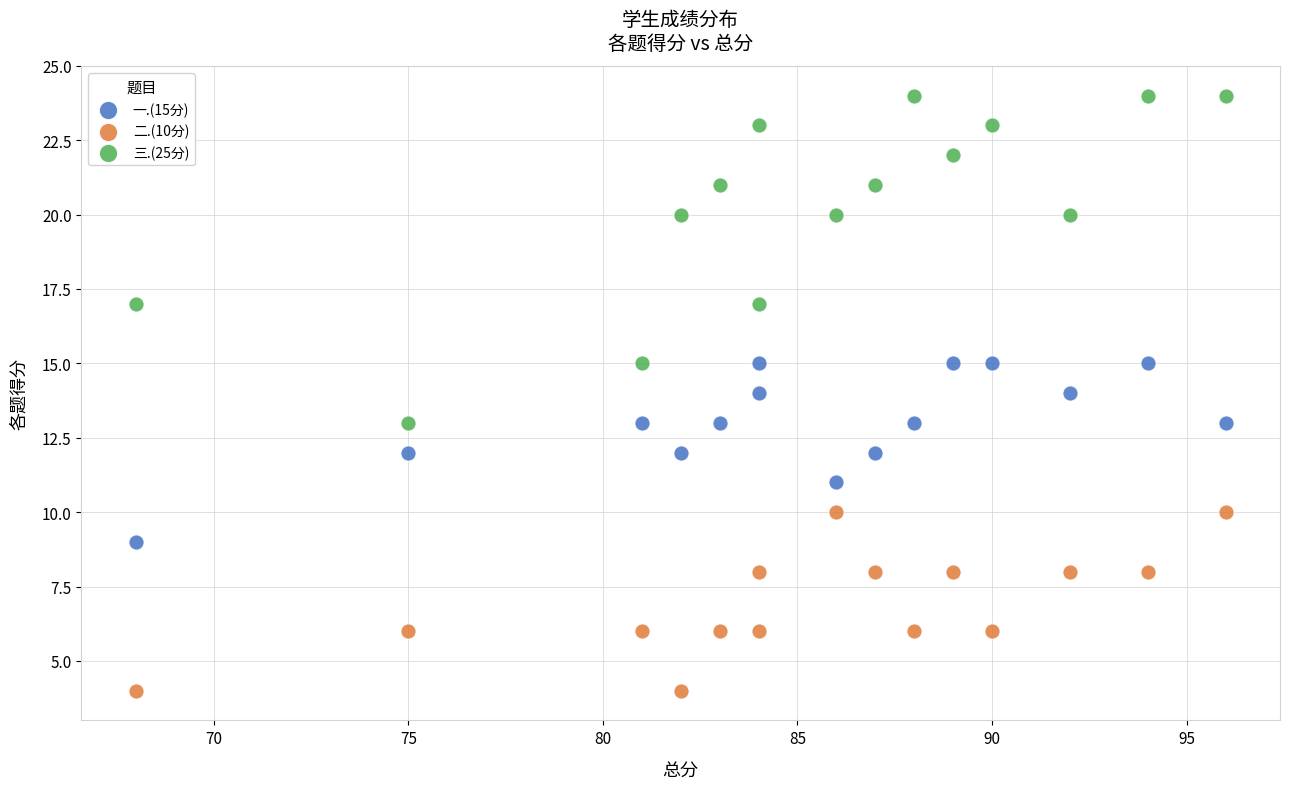

Which series contains the highest Y value?

三.(25分)